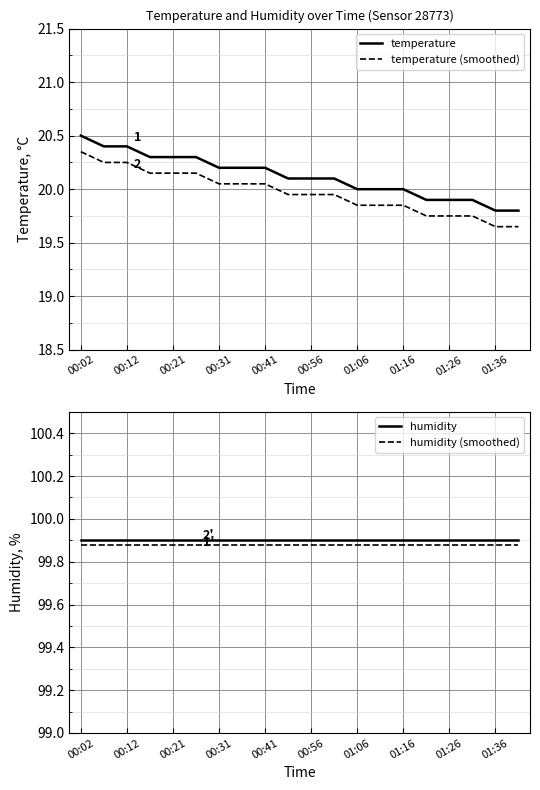

True or false: humidity (smoothed) has more than 0 points higher than both neighbors.

False